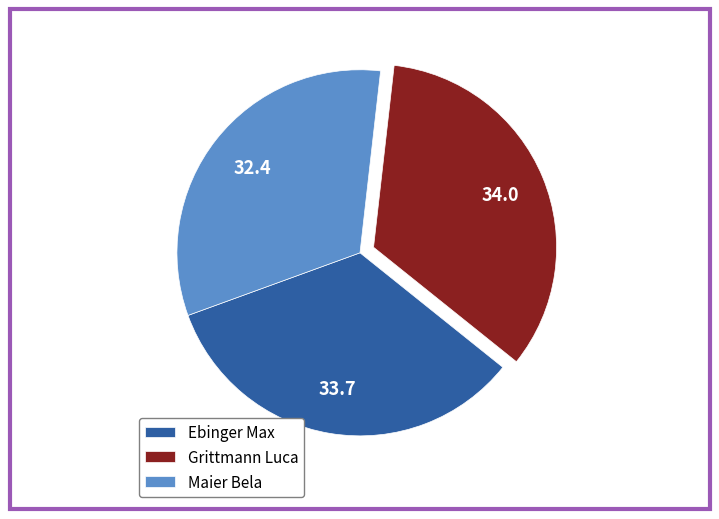

Which category has the smallest portion of the pie?

Maier Bela